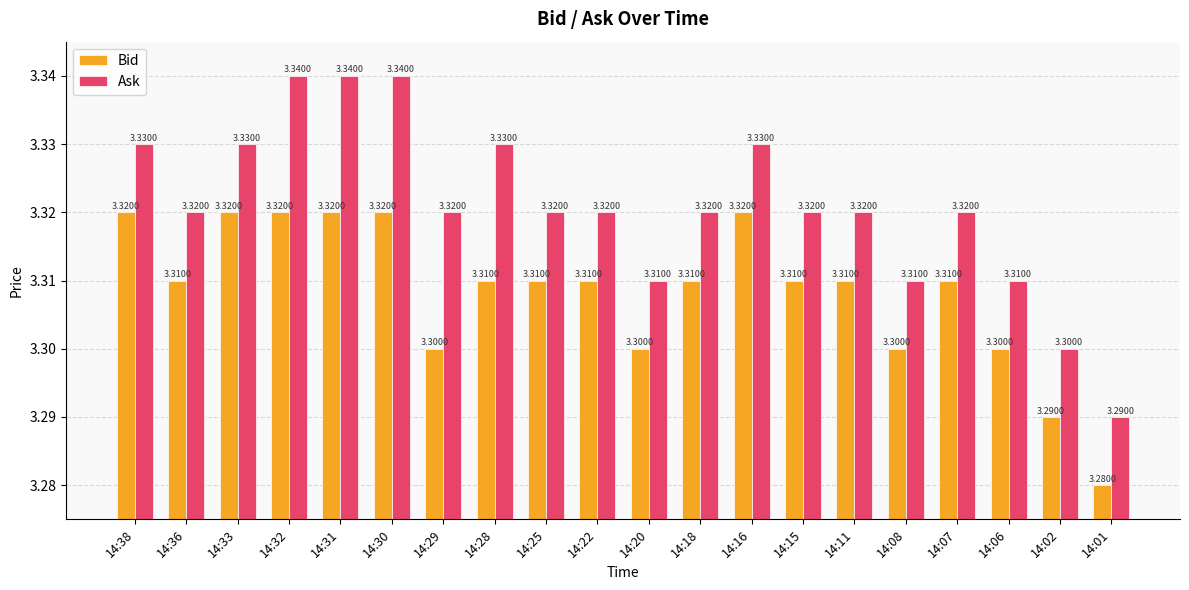

At how many categories does at least one series exceed 3?

20